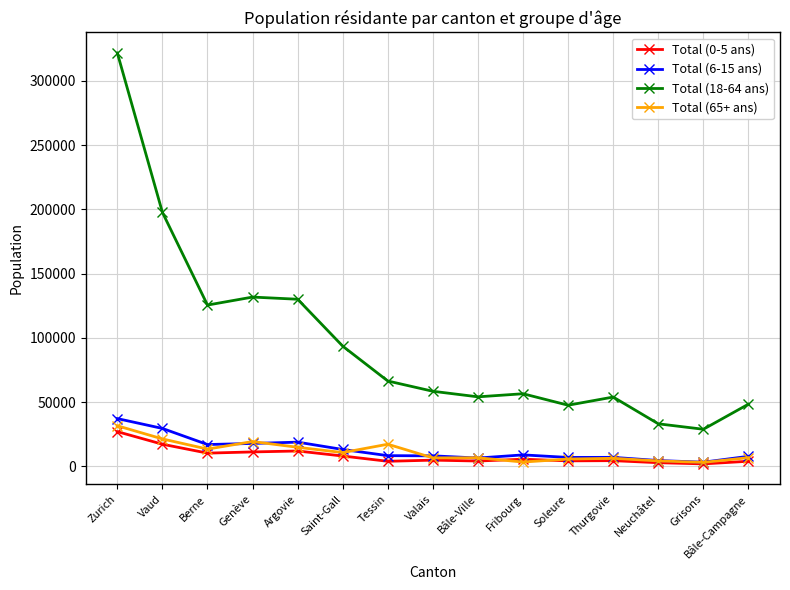

Which series has the largest total across all categories?

Total (18-64 ans)